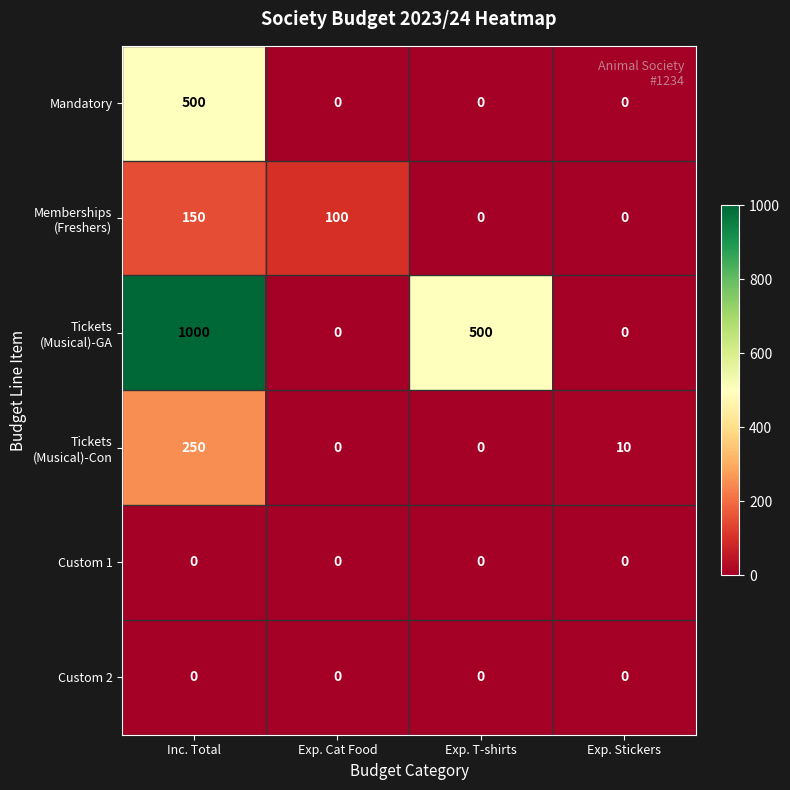

The value of Custom 1 at Exp. T-shirts is 0. True or false?

True